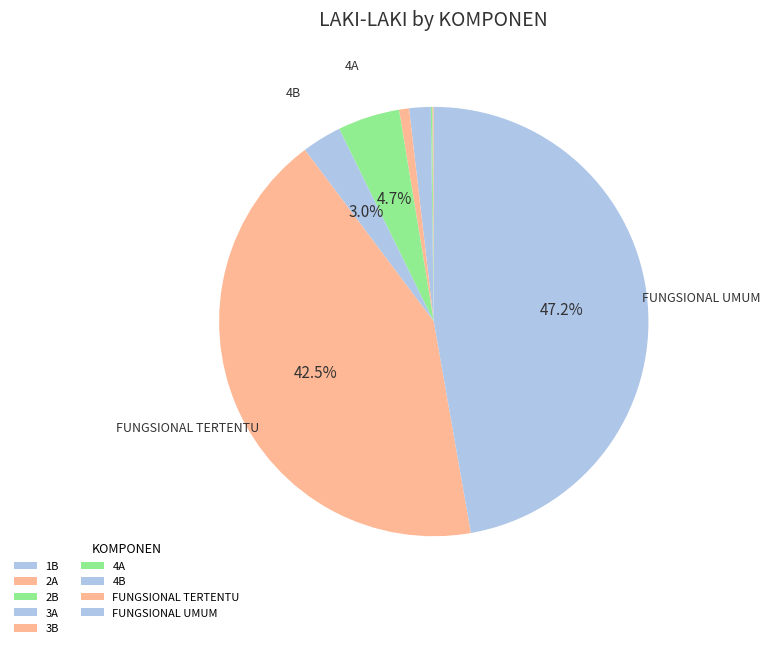

Is the sum of 4A and 1B greater than half?

No